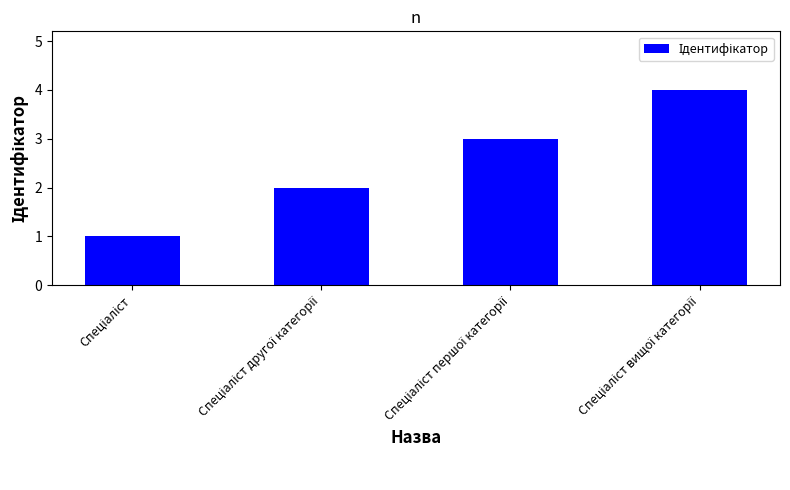

What is the greatest value displayed?

4